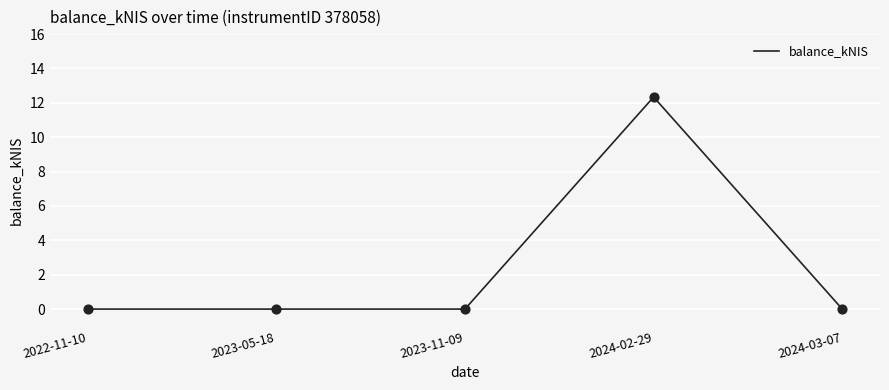

What is the change in value from 2023-11-09 to 2024-02-29?

+12.3